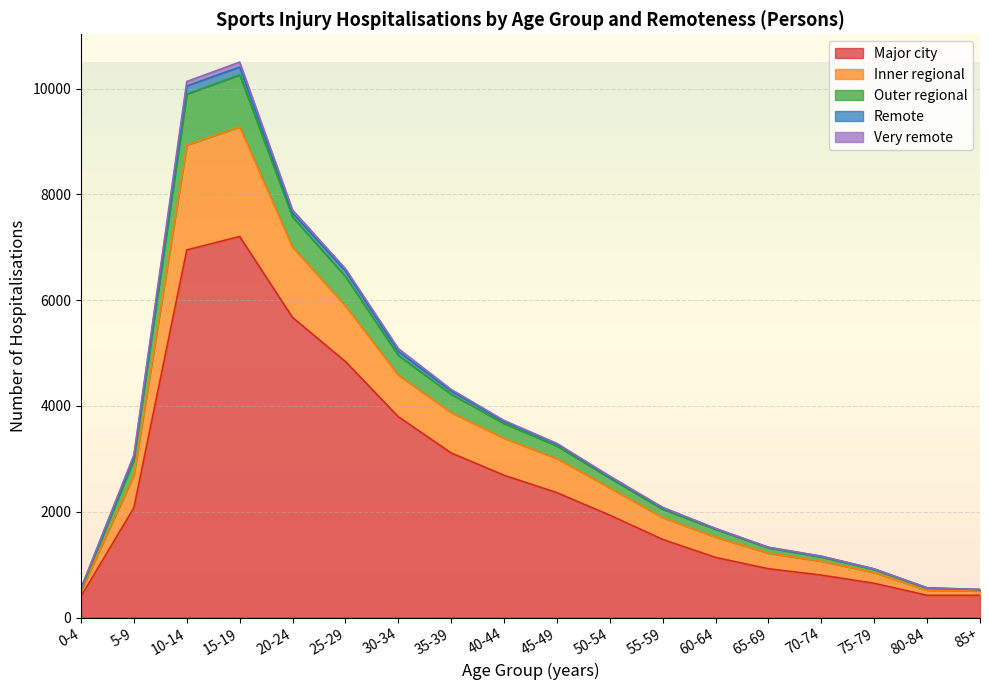

Read the Major city value at 85+.

420